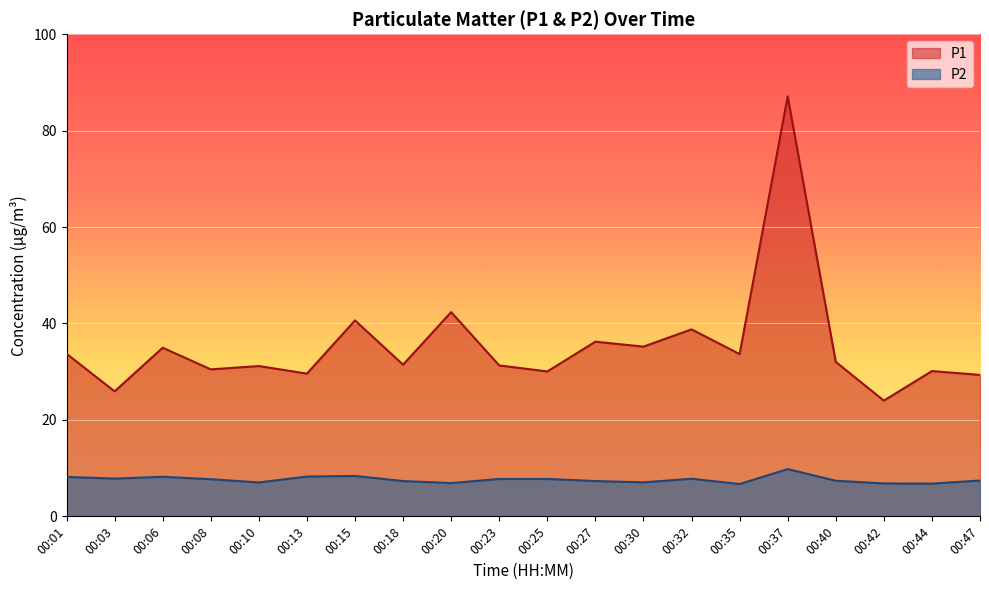

At which label does P1 reach its peak?

00:37